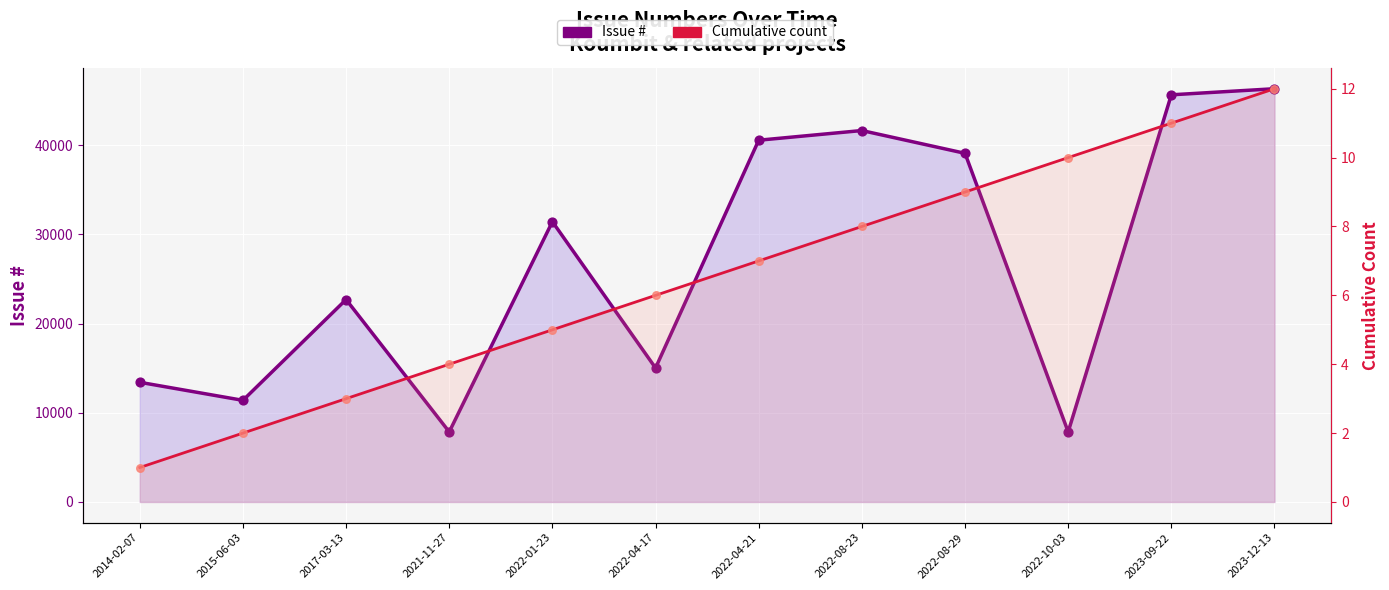

What are all the series names shown in the legend?

Issue #, Cumulative count